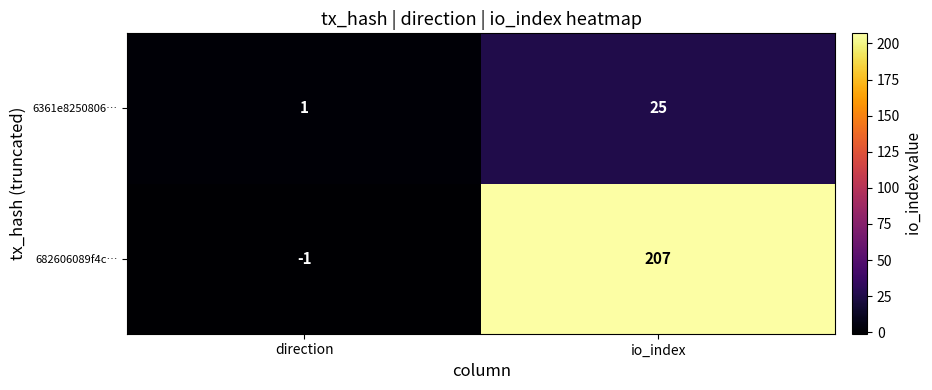

The 6361e8250806… series shows 25 at io_index. True or false?

True